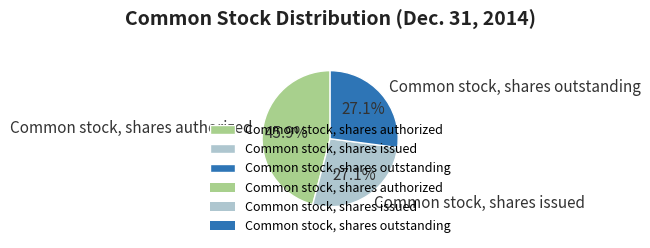

Is there any slice that represents more than half of the pie?

No